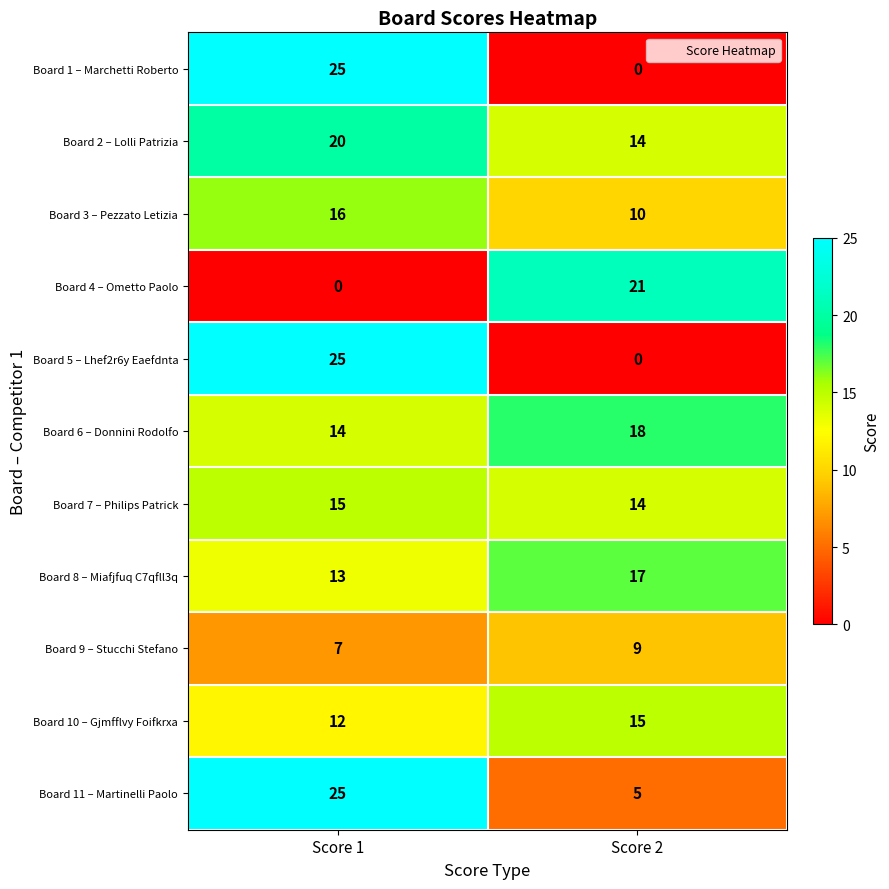

What is the sum of all Board 8 – Miafjfuq C7qfll3q values?

30